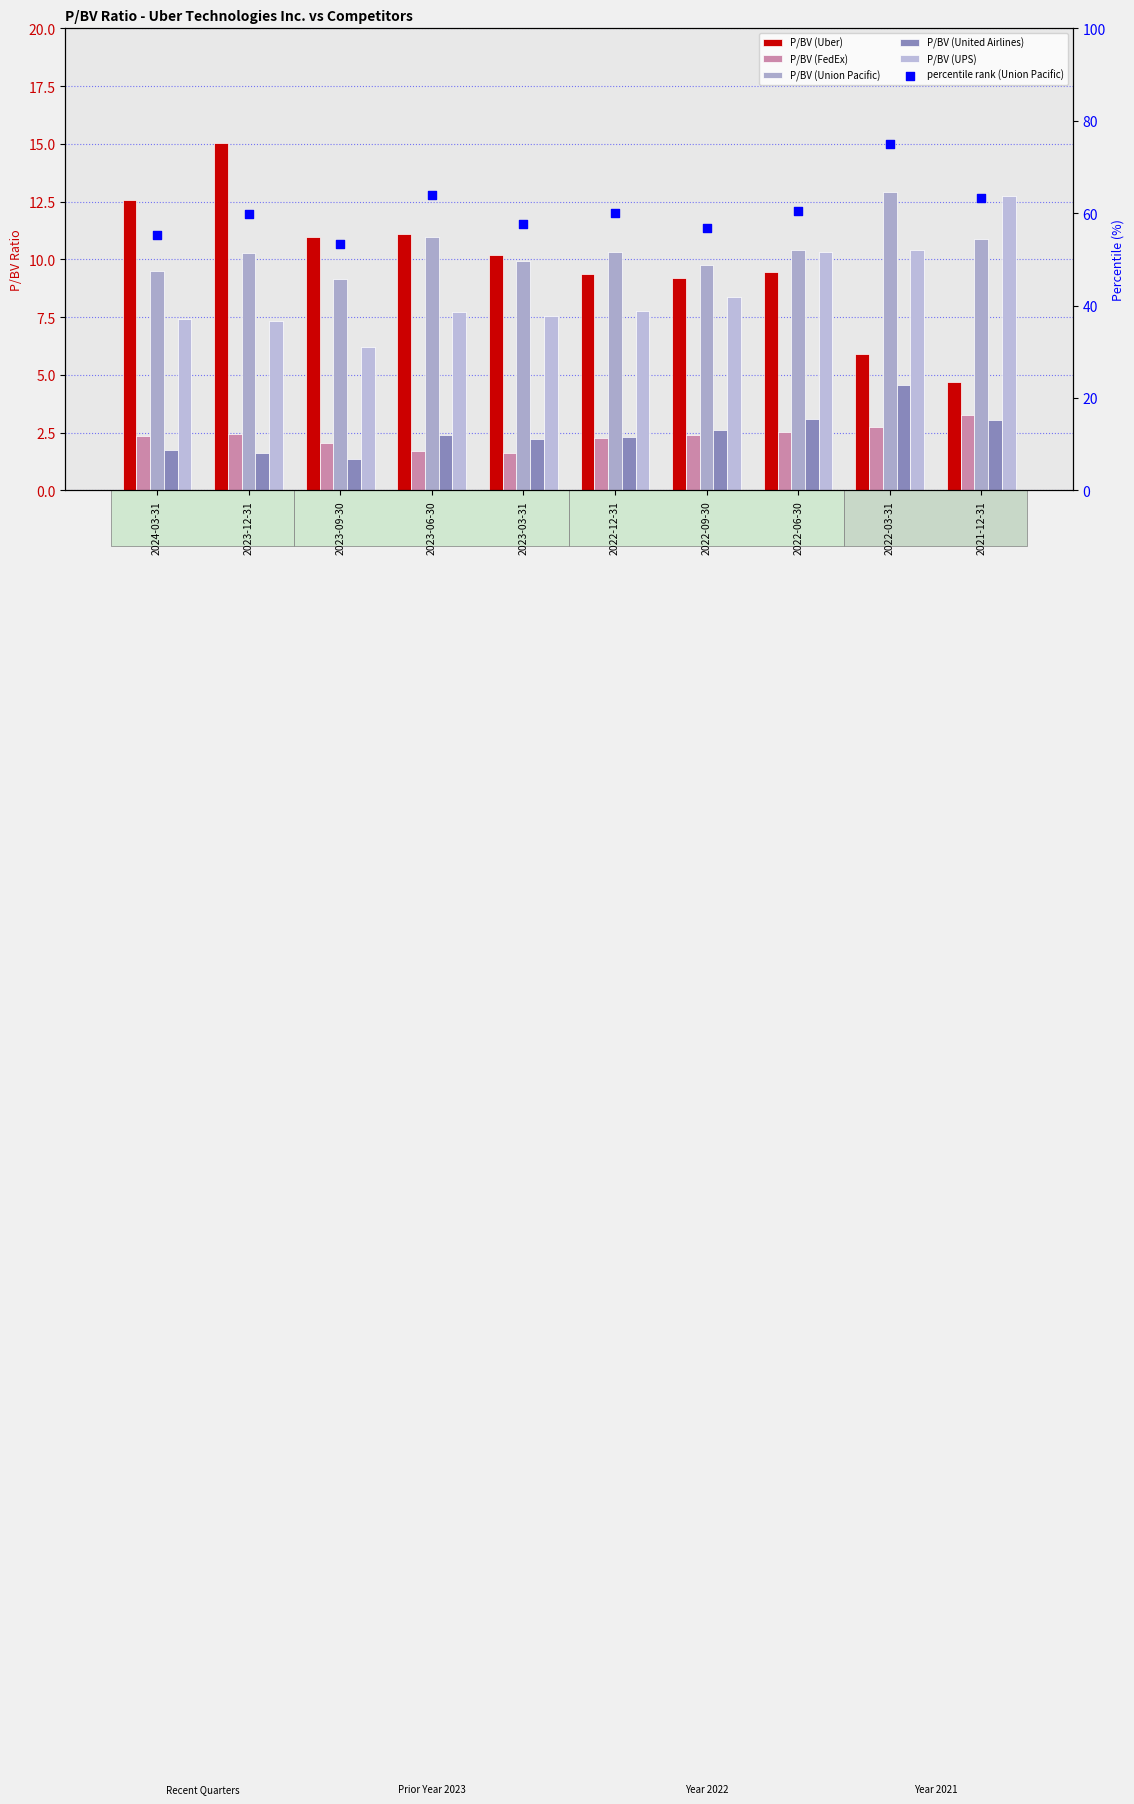

What are all the series names shown in the legend?

P/BV (Uber), P/BV (FedEx), P/BV (Union Pacific), P/BV (United Airlines), P/BV (UPS), percentile rank (Union Pacific)